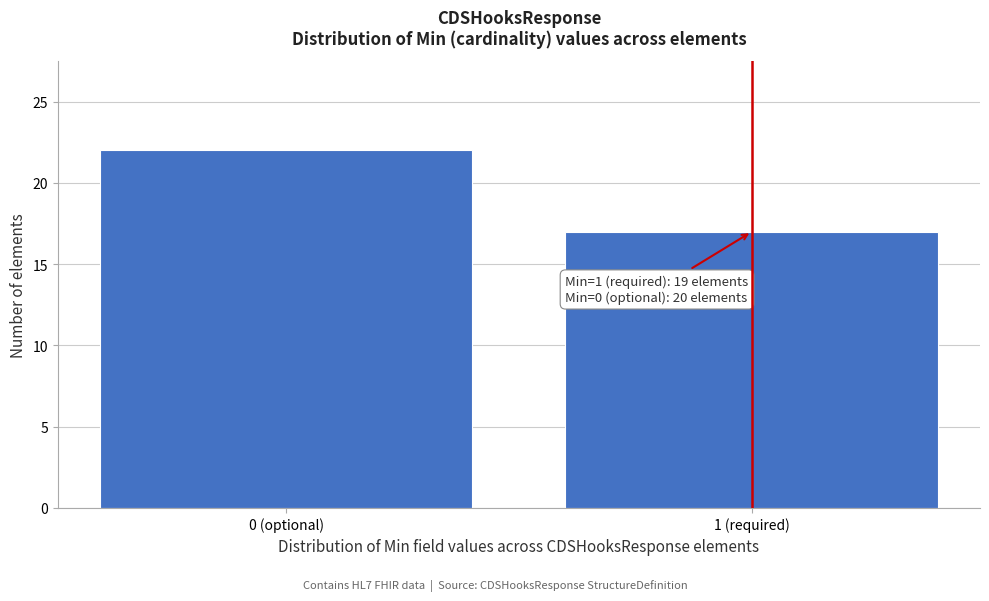

Reading left to right, list all the values displayed in this chart.

22	17